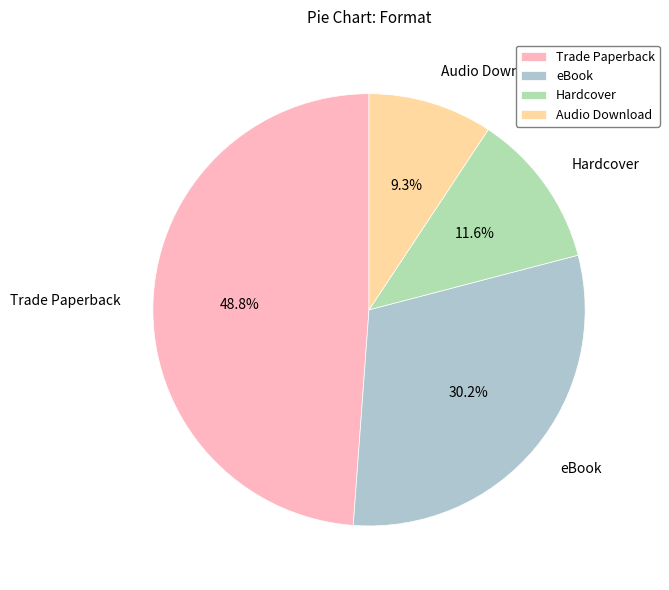

How many segments does this pie chart have?

4